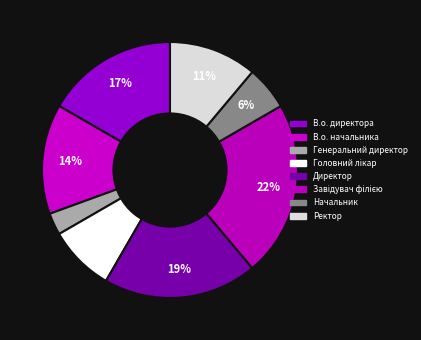

To the nearest percent, what is the combined percentage of В.о. начальника and Начальник?

19%